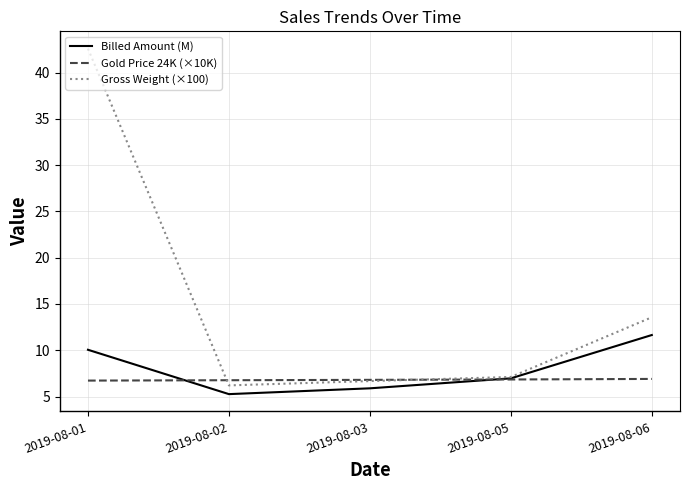

Is it true that Gold Price 24K (×10K) equals 6.8 at 2019-08-02?

True